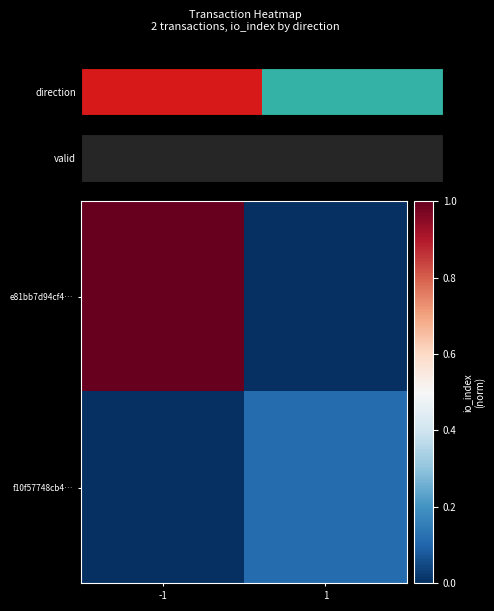

Which series has the widest spread of values?

e81bb7d94cf4…